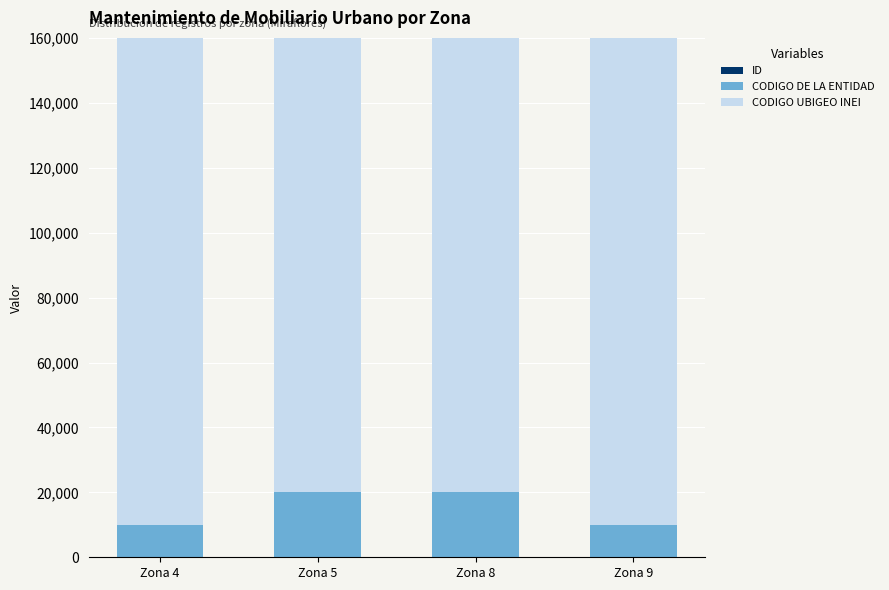

At which category is the sum across all series the highest?

Zona 5